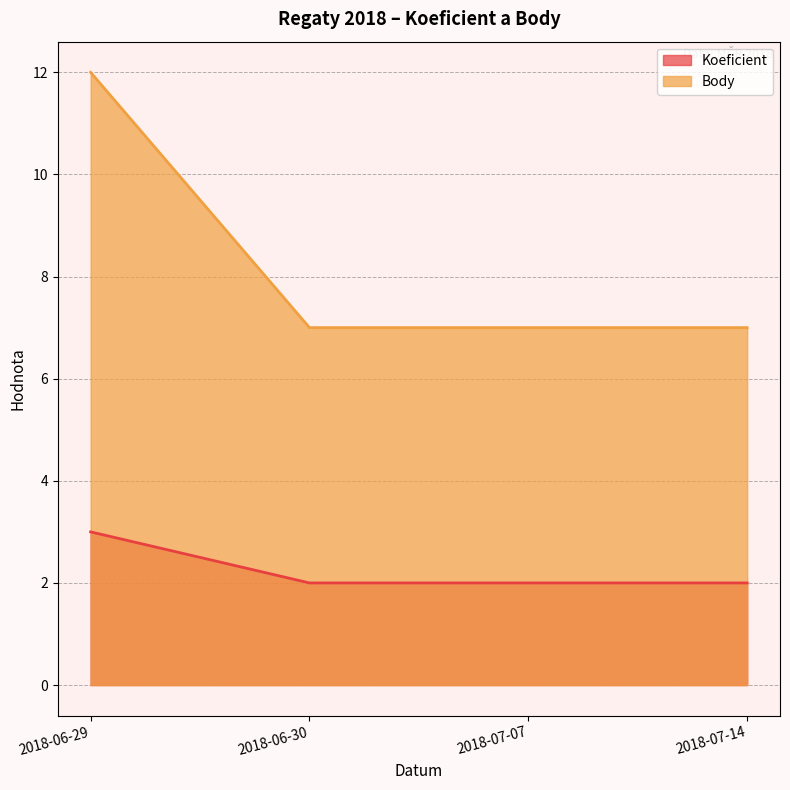

List the labels in order of Koeficient value, smallest first.

2018-06-30, 2018-07-07, 2018-07-14, 2018-06-29